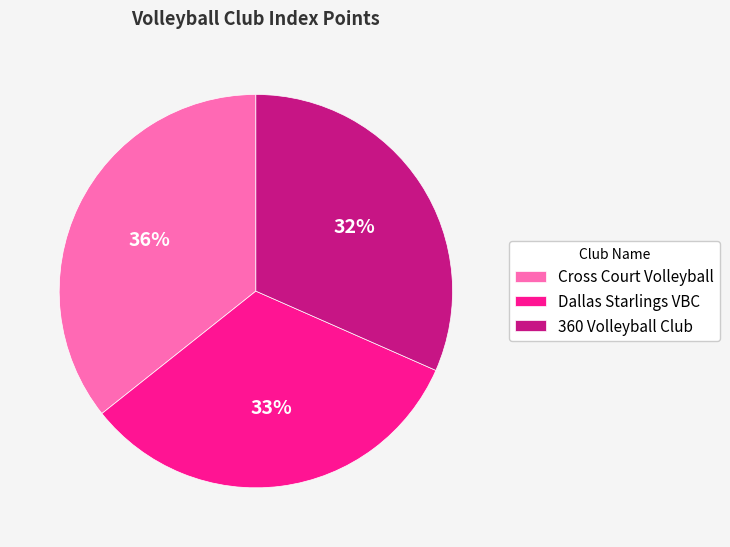

Count the number of slices in the pie.

3